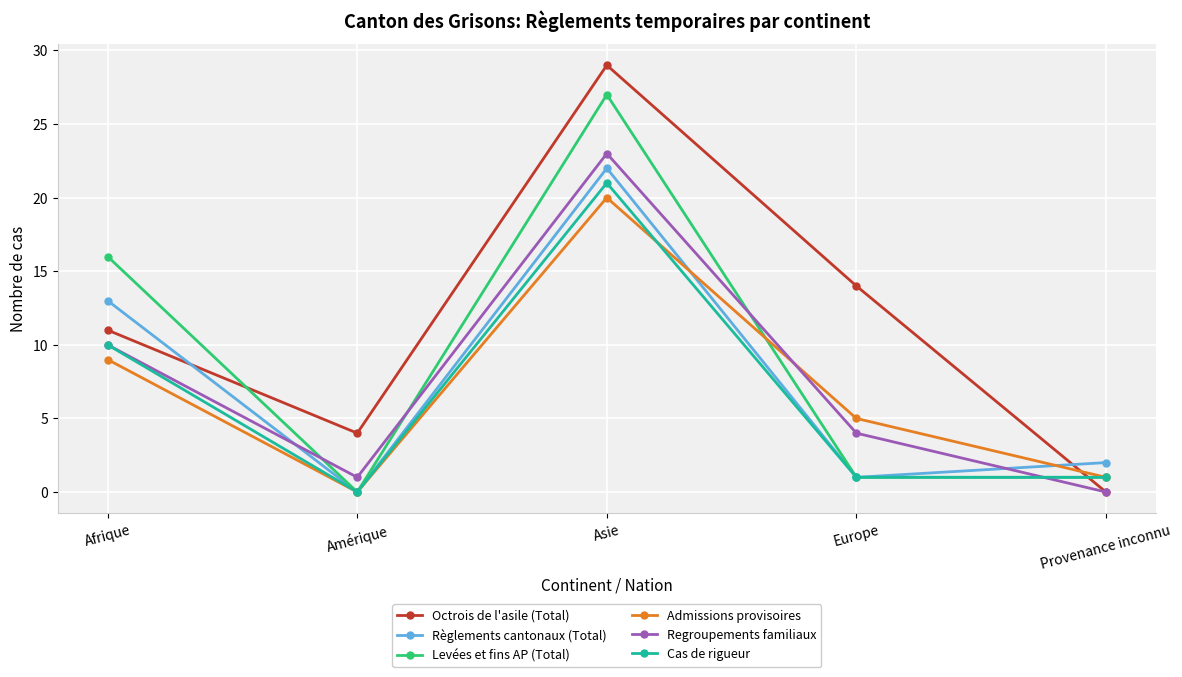

What is the spread (max minus min) of values at Afrique?

7